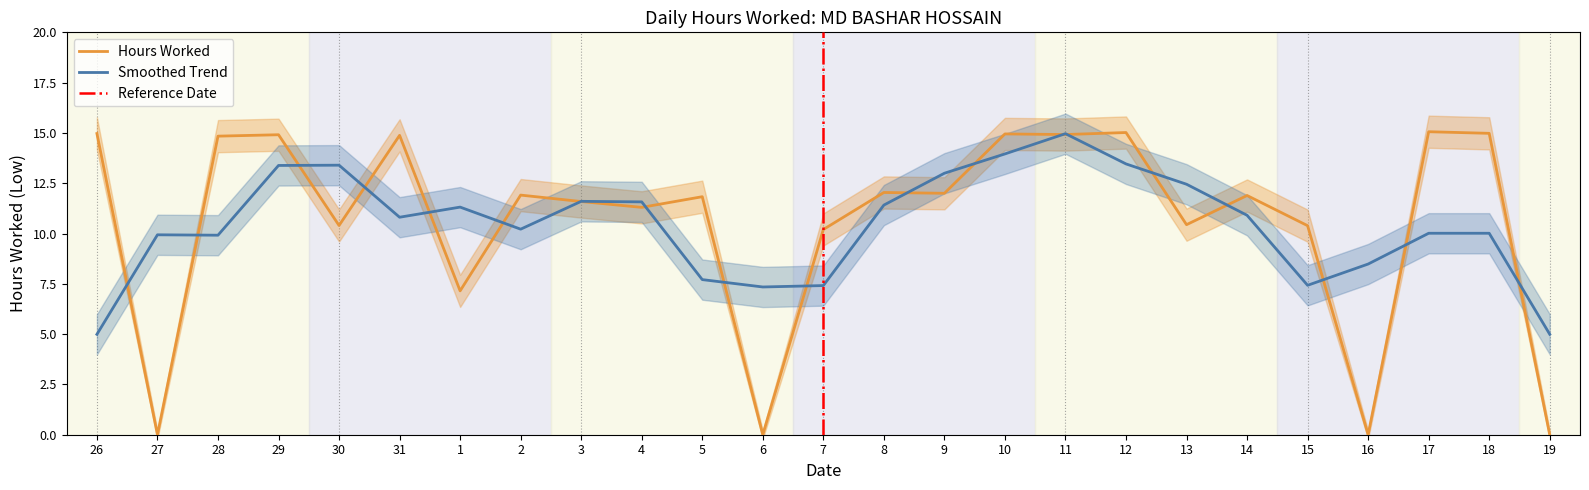

How many values exceed 11?

16